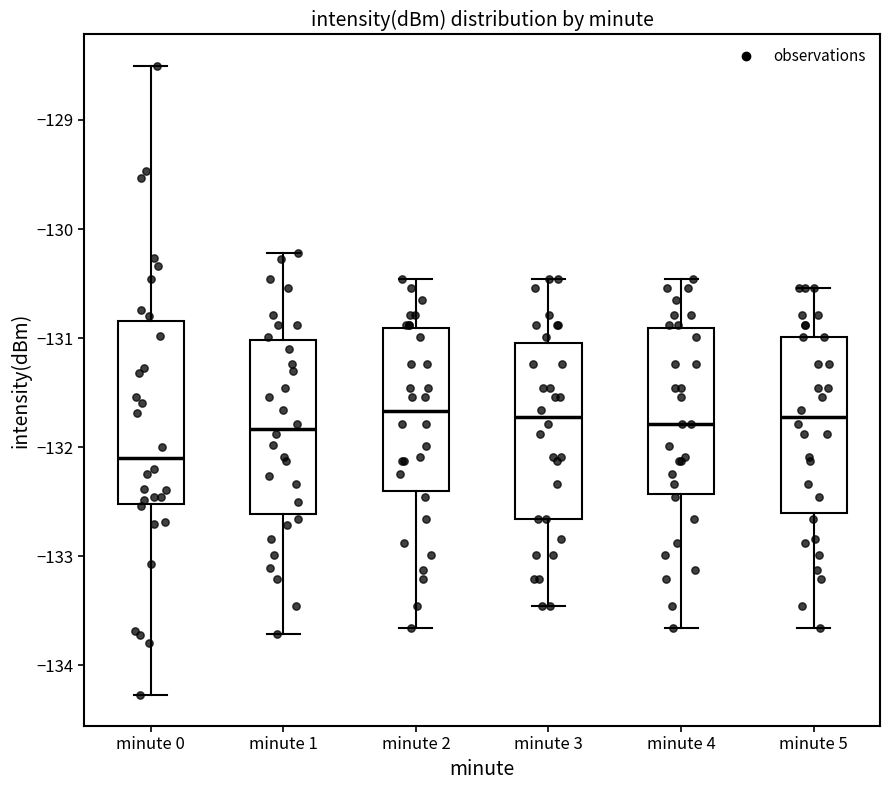

Where does the lower whisker of the box for minute 3 end on the y-axis? The values are not printed on the chart, so give them approximately, as read against the axis.

-133.5